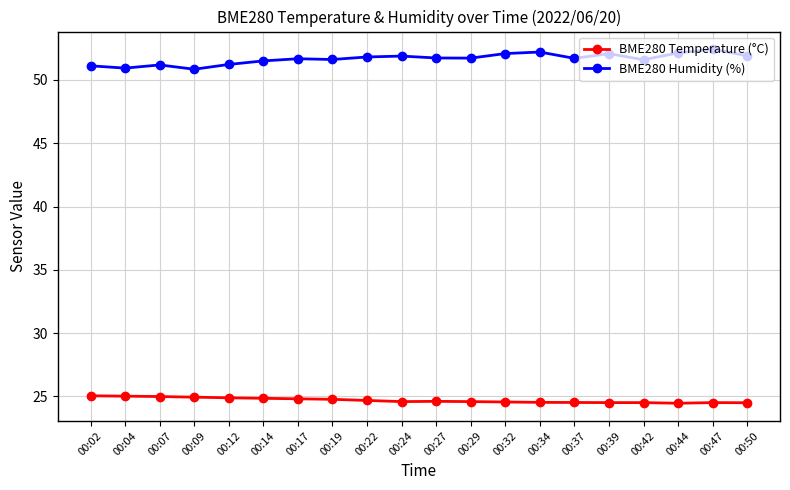

Rank the series at 00:04 from highest to lowest value.

BME280 Humidity (%), BME280 Temperature (°C)